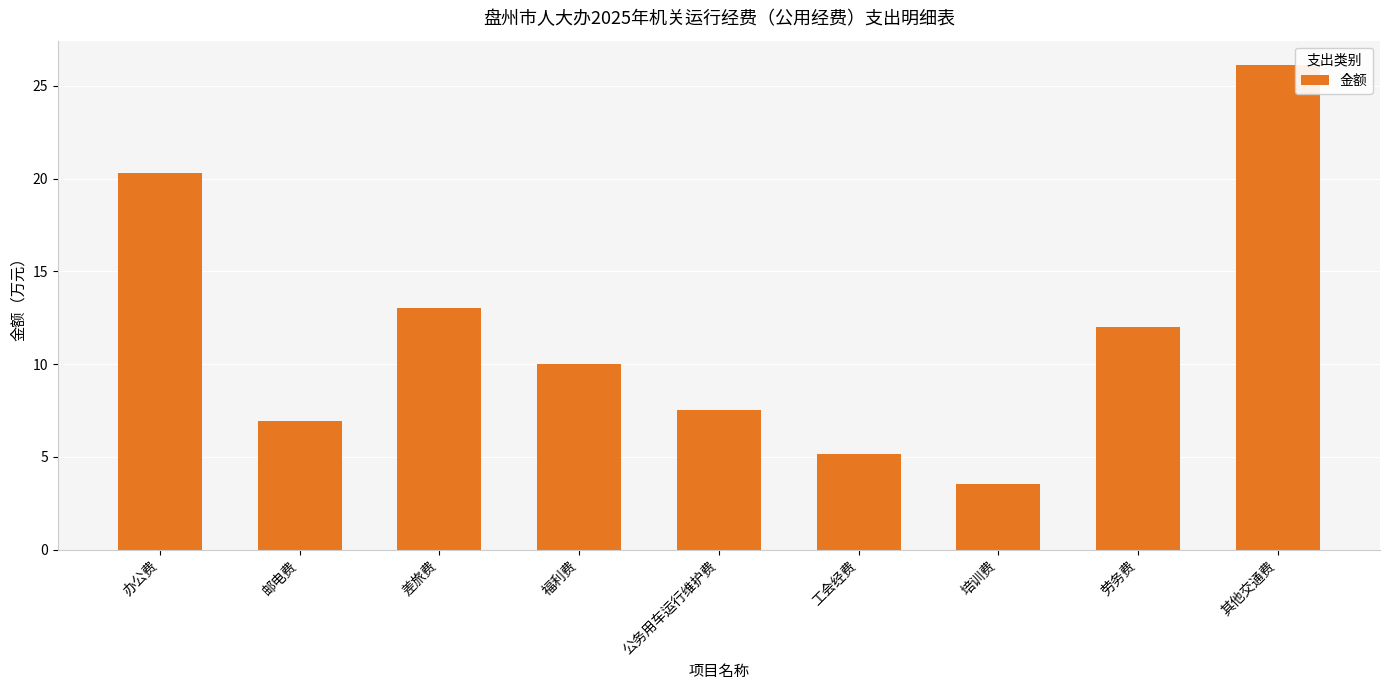

True or false: the data shows 20.3 at 办公费.

True